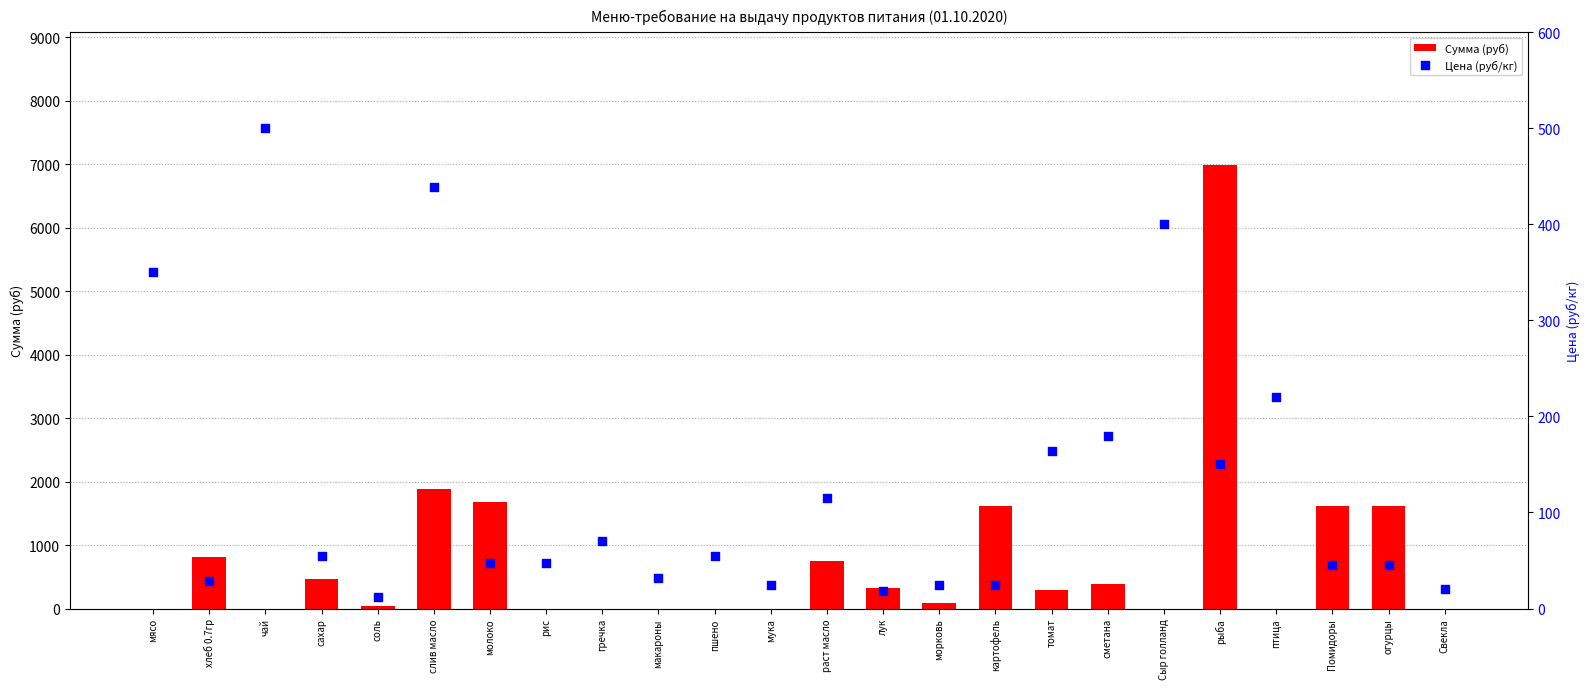

Which series reaches the minimum Y coordinate?

Сумма (руб)